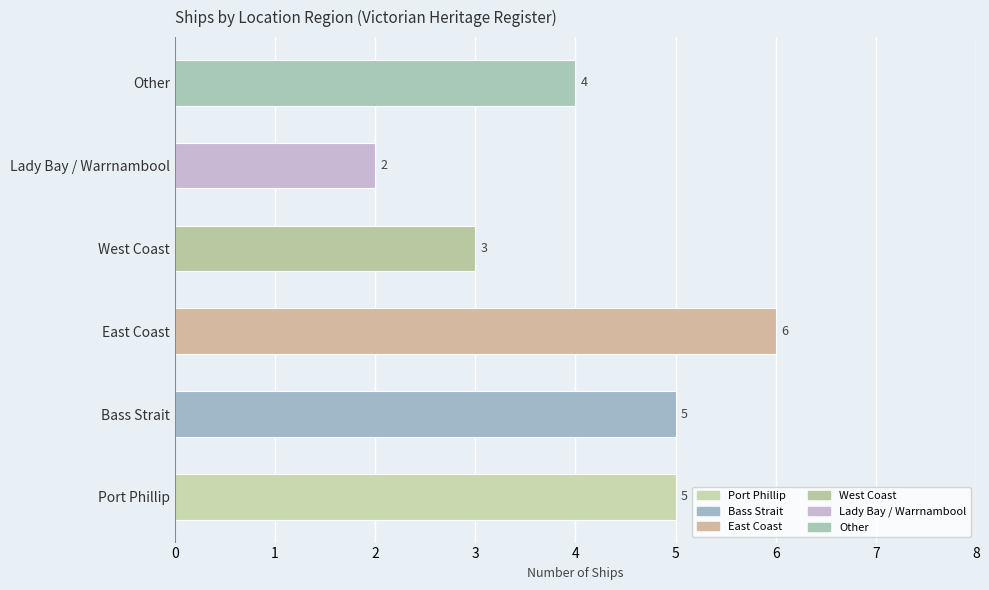

Which label corresponds to the smallest value in the chart?

Lady Bay / Warrnambool